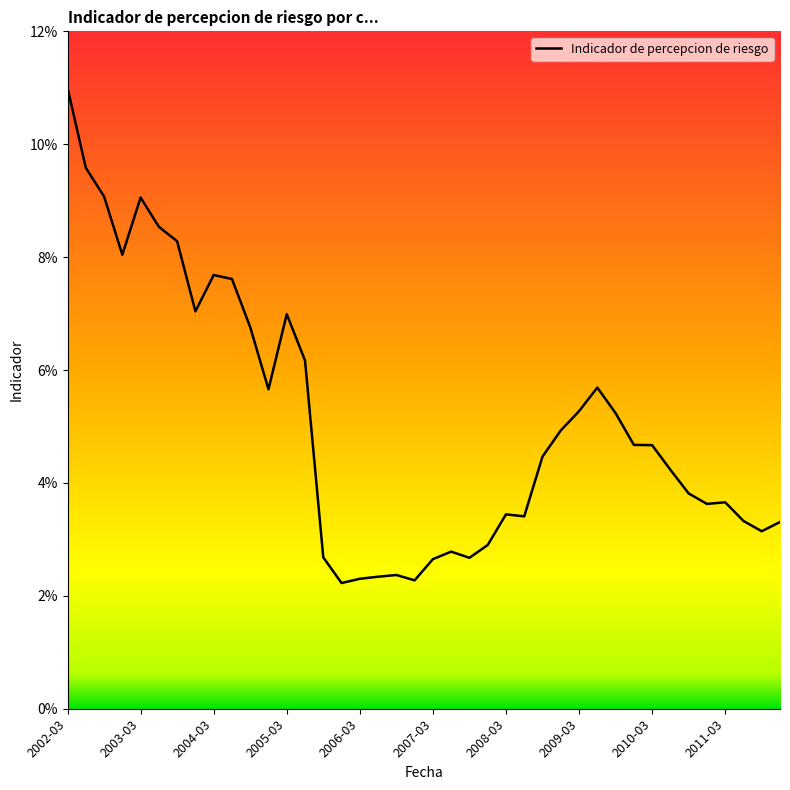

How many values are between 0 and 1?

40